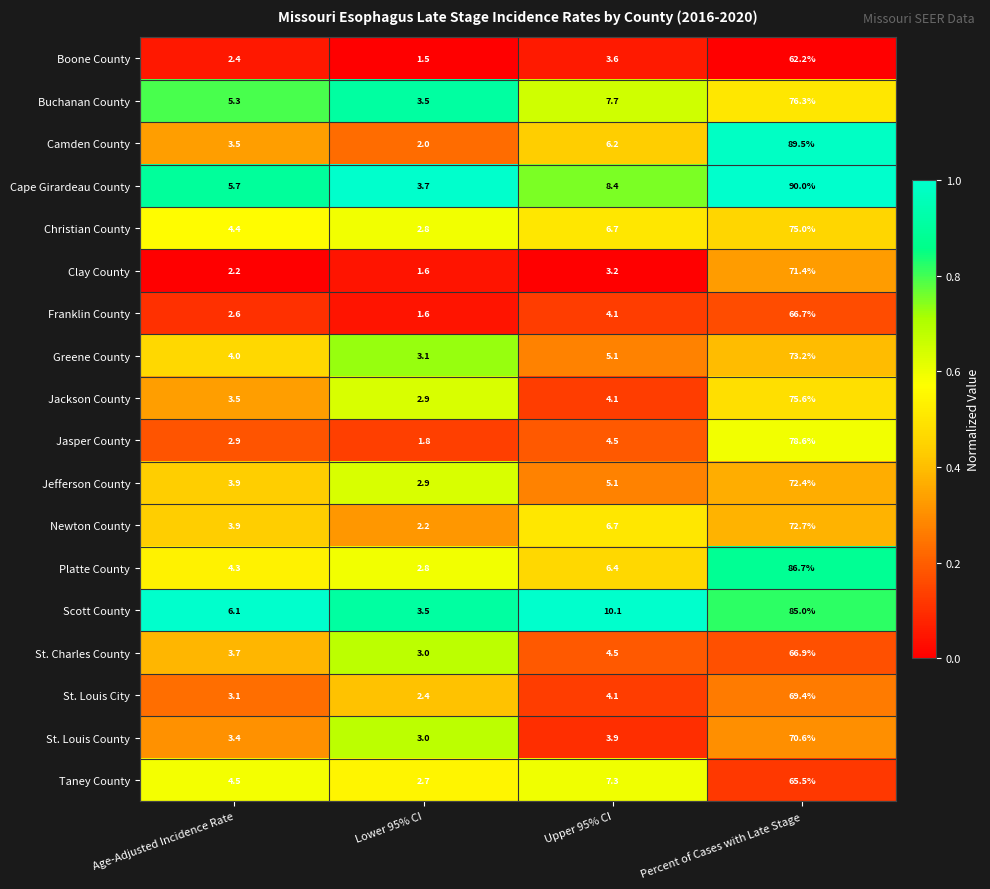

Is it true that St. Charles County equals 1.3 at Lower 95% CI?

False